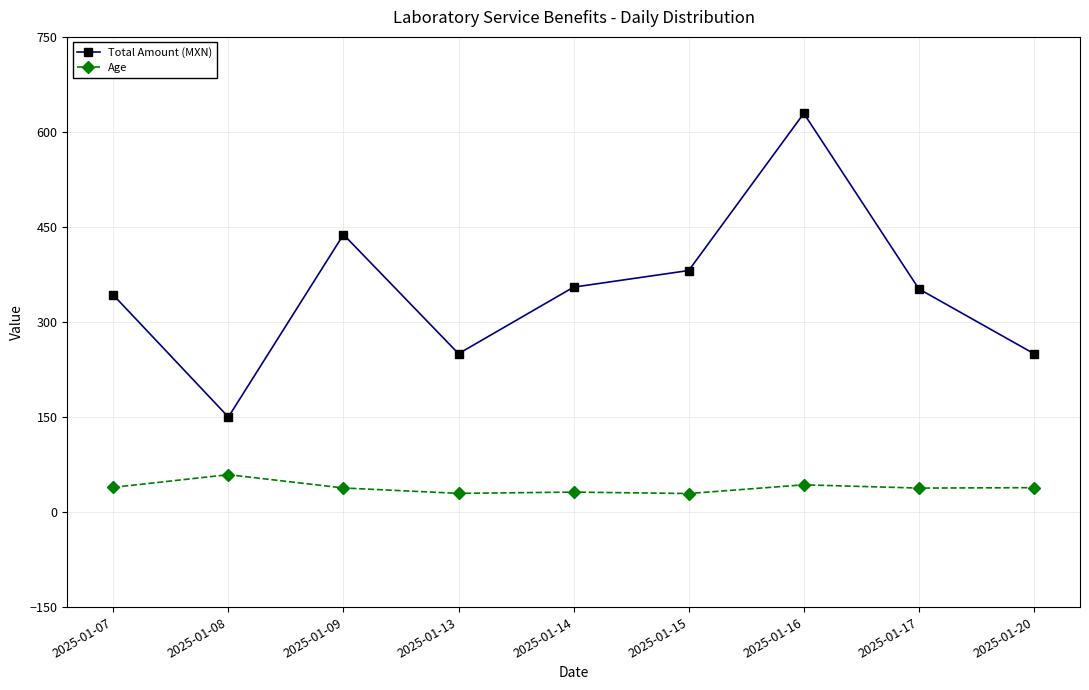

Where is the first local maximum for Total Amount (MXN)?

2025-01-09